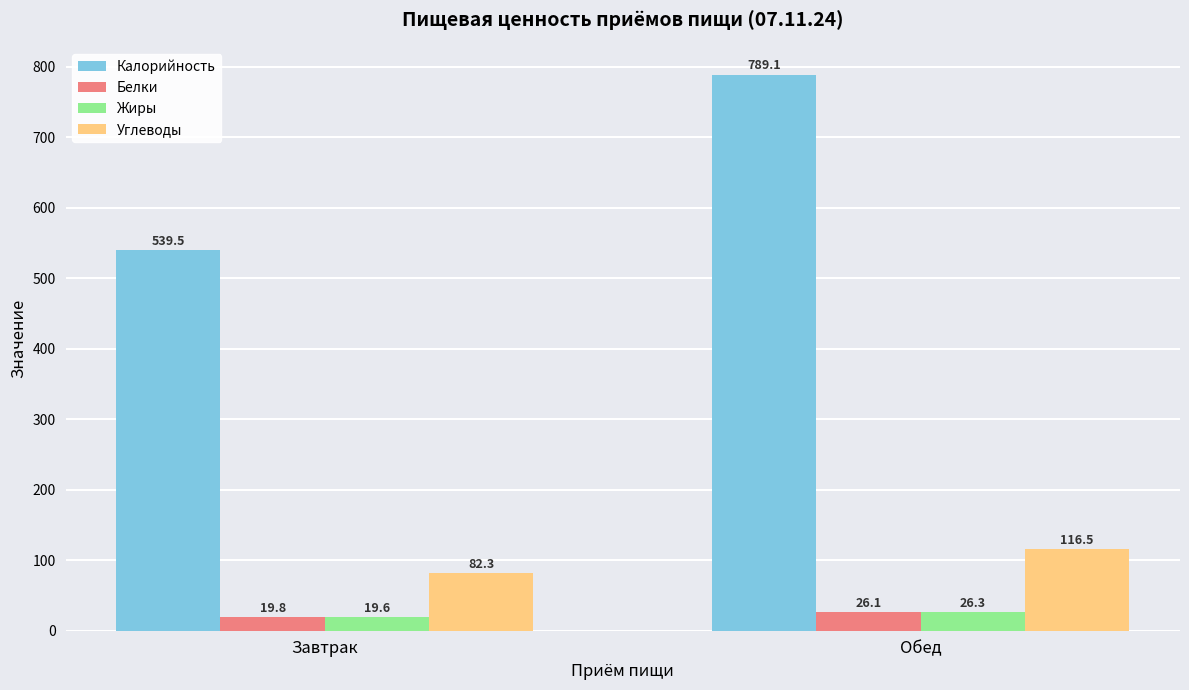

Is the value of Углеводы at Обед greater than the value of Жиры at Обед?

Yes